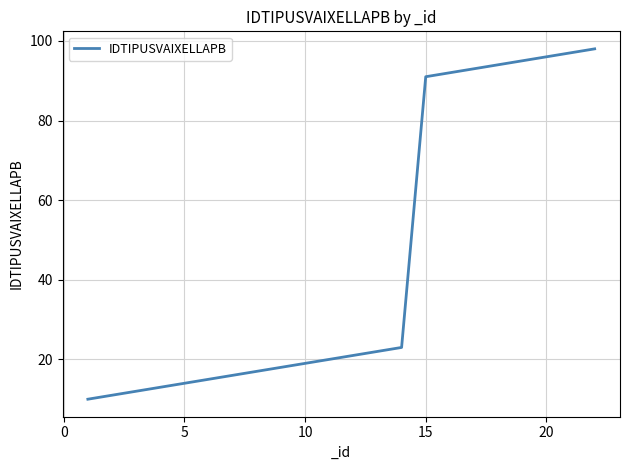

What is the difference between the second highest and second lowest values?

86